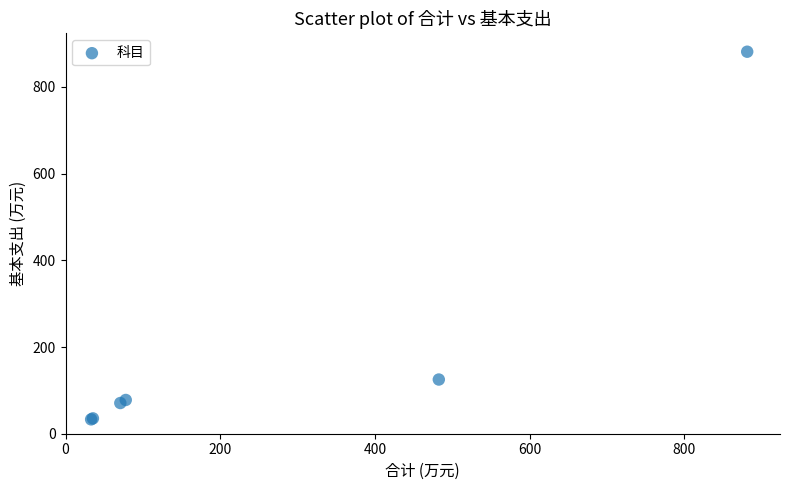

What Y value in the scatter plot is closest to 457?

125.0